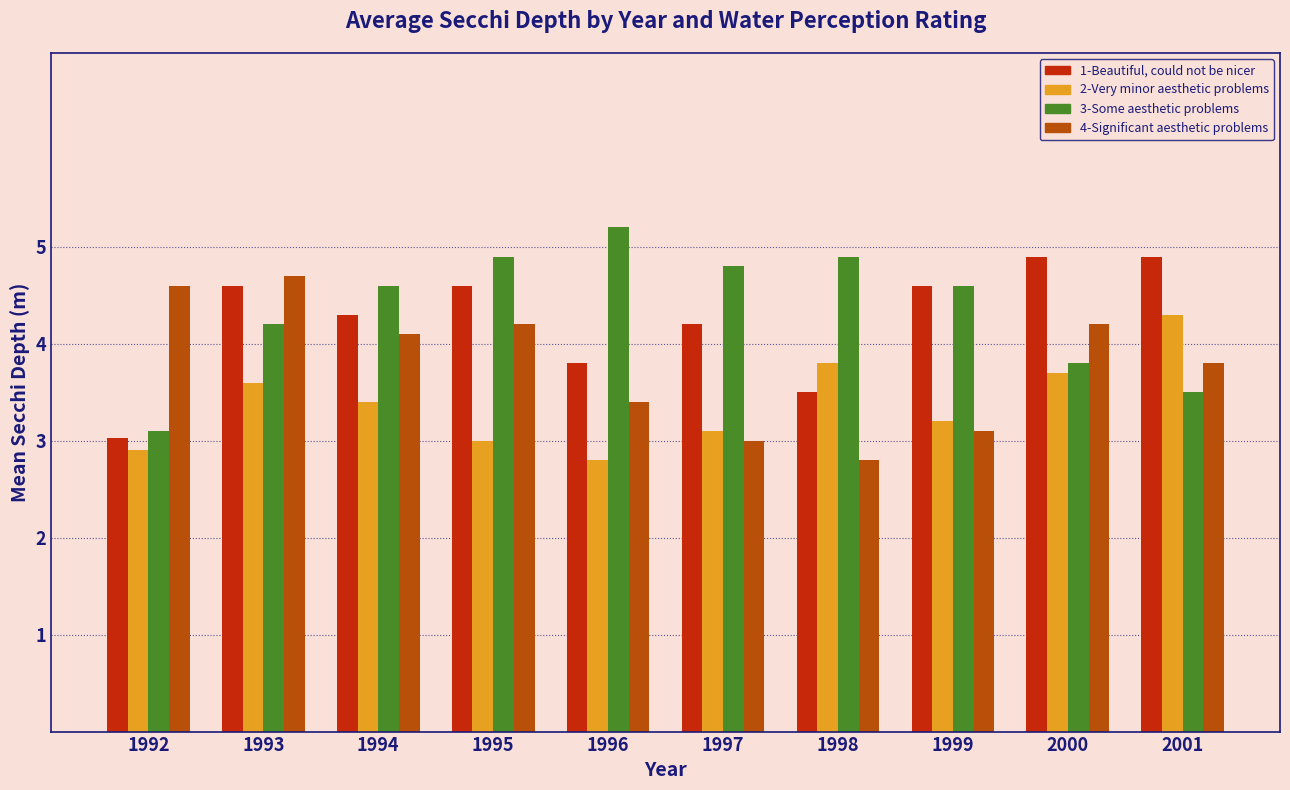

At which category is the sum across all series the highest?

1993